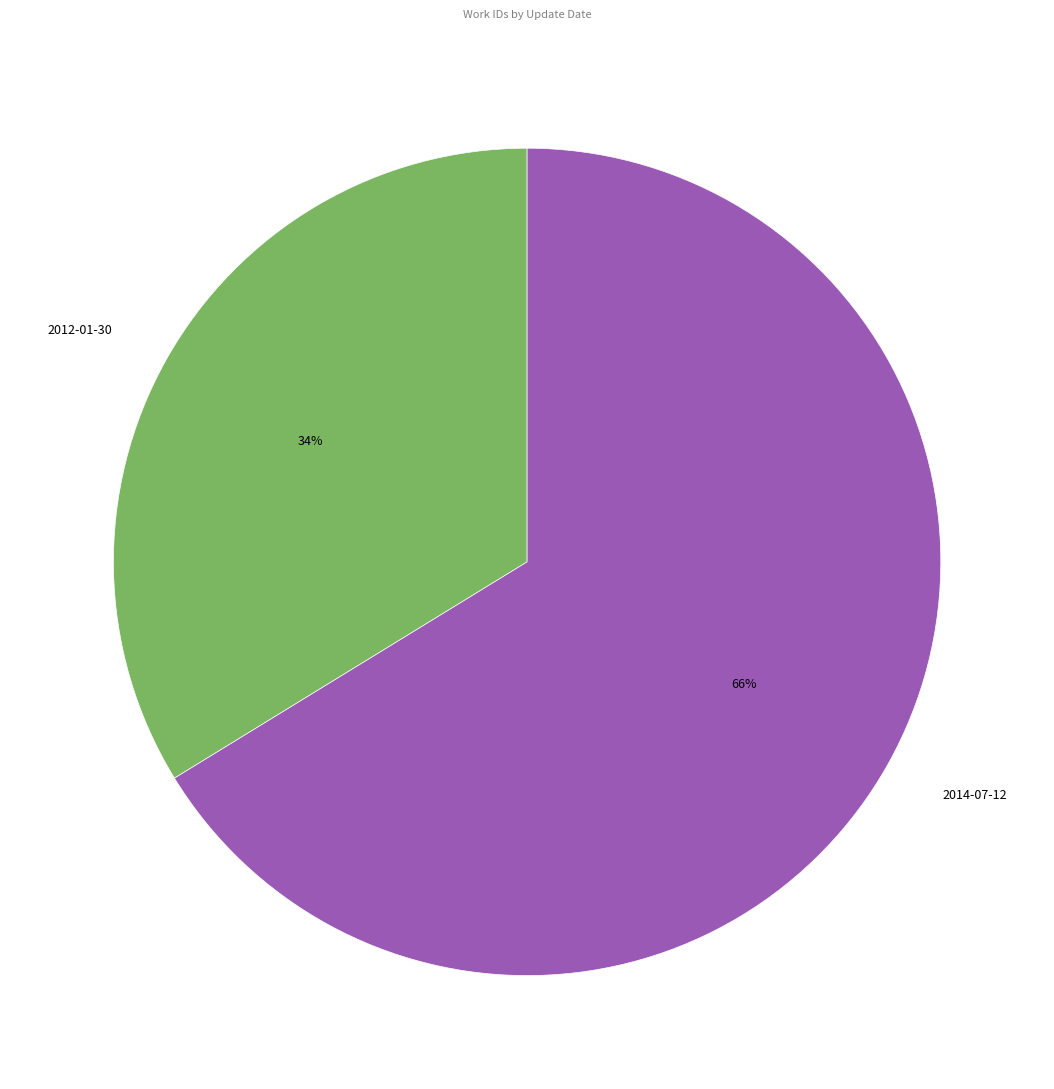

What is the smallest slice in the pie chart?

2012-01-30